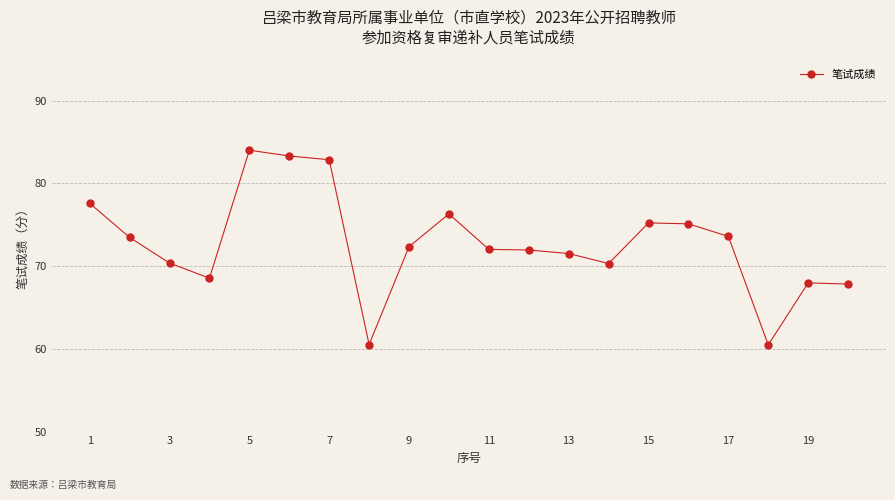

What is the difference between the second highest and second lowest values?

22.8